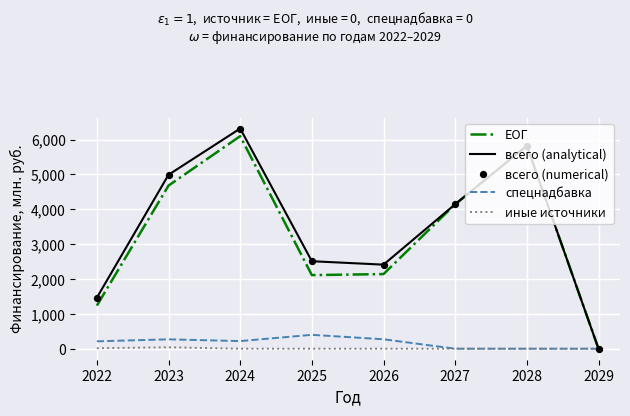

Is it true that всего (analytical) equals 6050.0 at 2027?

False